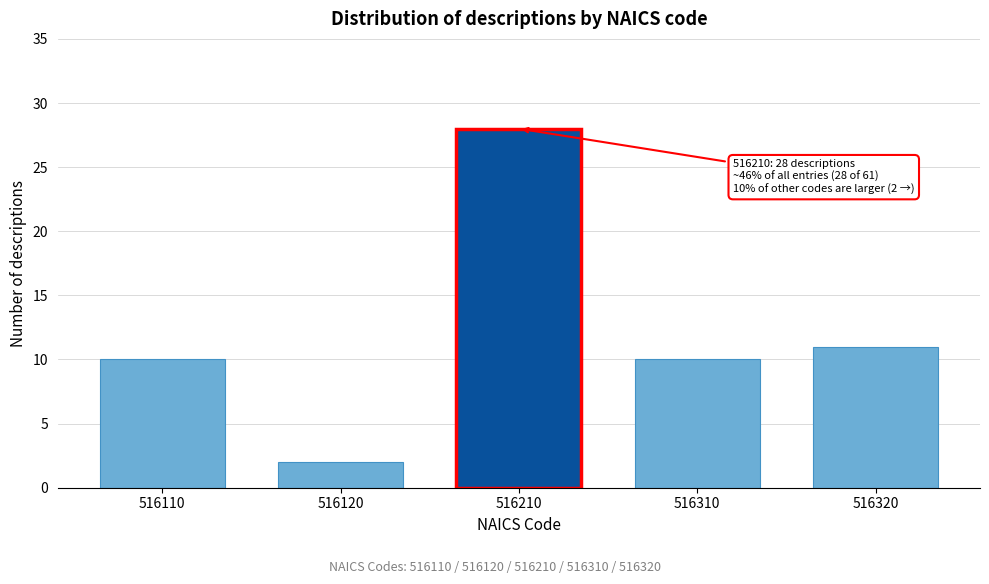

Reading right to left, transcribe all the data shown in this chart.

11	10	28	2	10